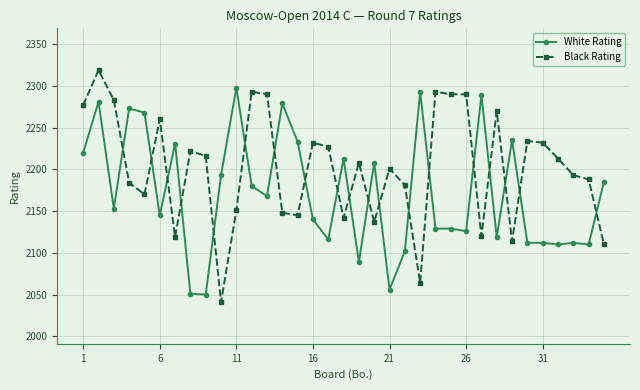

What is the value of the Black Rating point at the 7th from the left?

2119